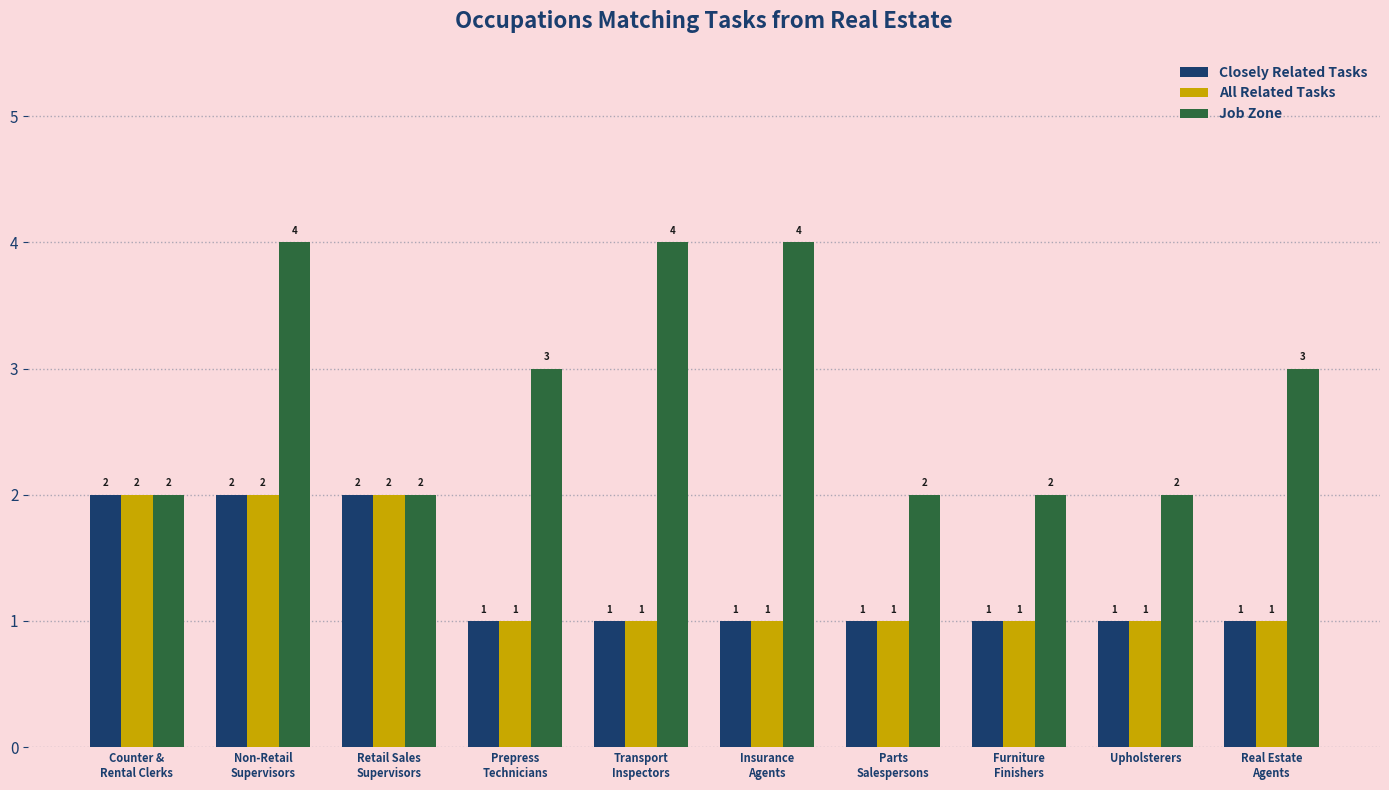

What is the average value of the Job Zone series?

3